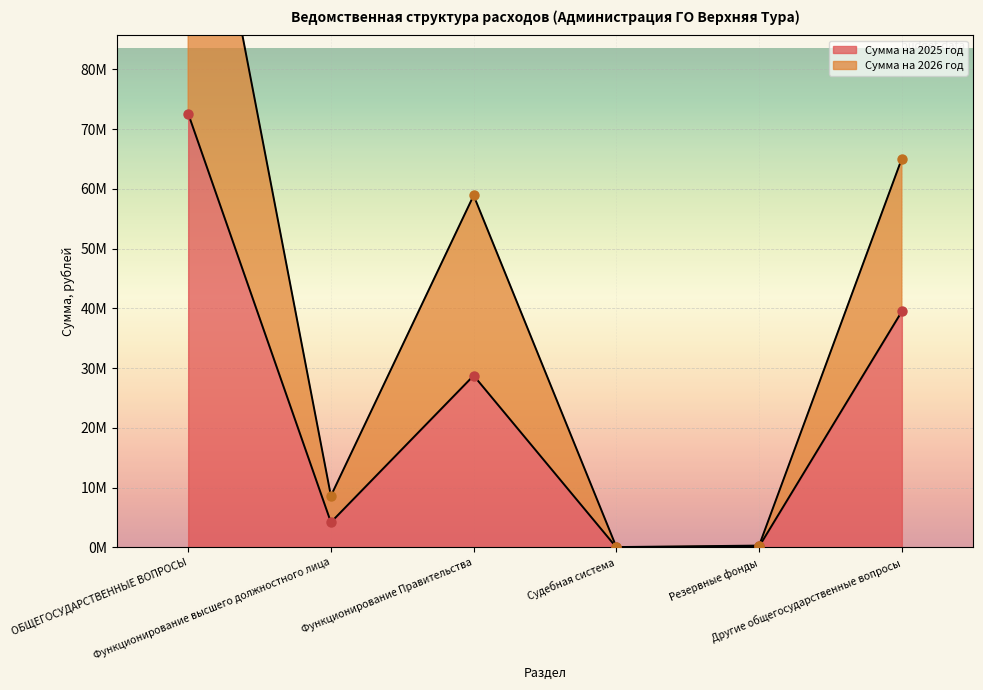

Which series has the widest spread of Y values?

Сумма на 2026 год